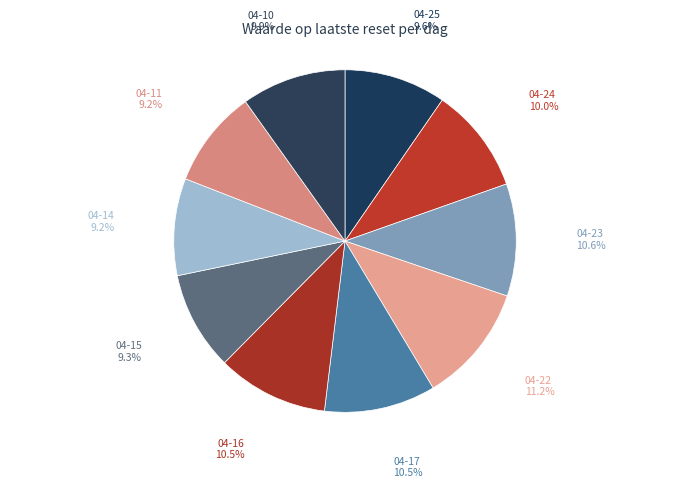

How many slices are in this pie chart?

10